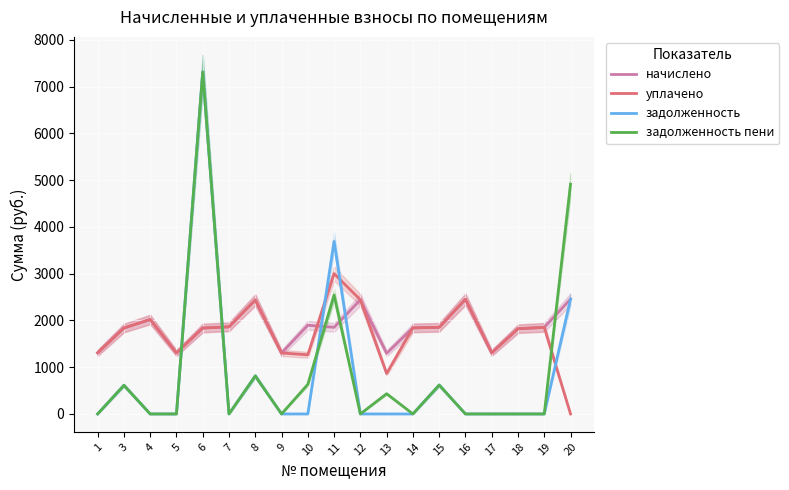

At how many categories does at least one series exceed 4733?

2